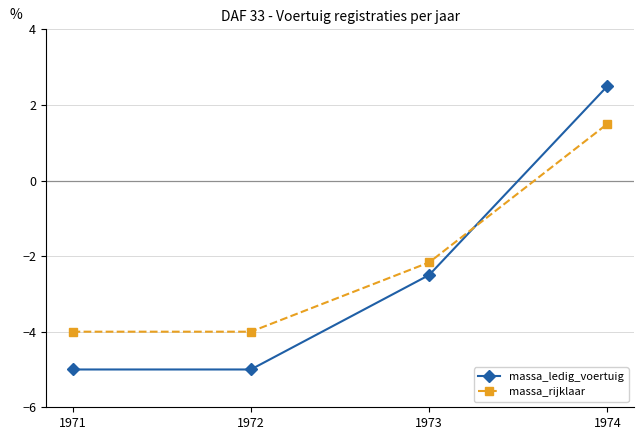

Is this an area chart (filled region under the line)?

No